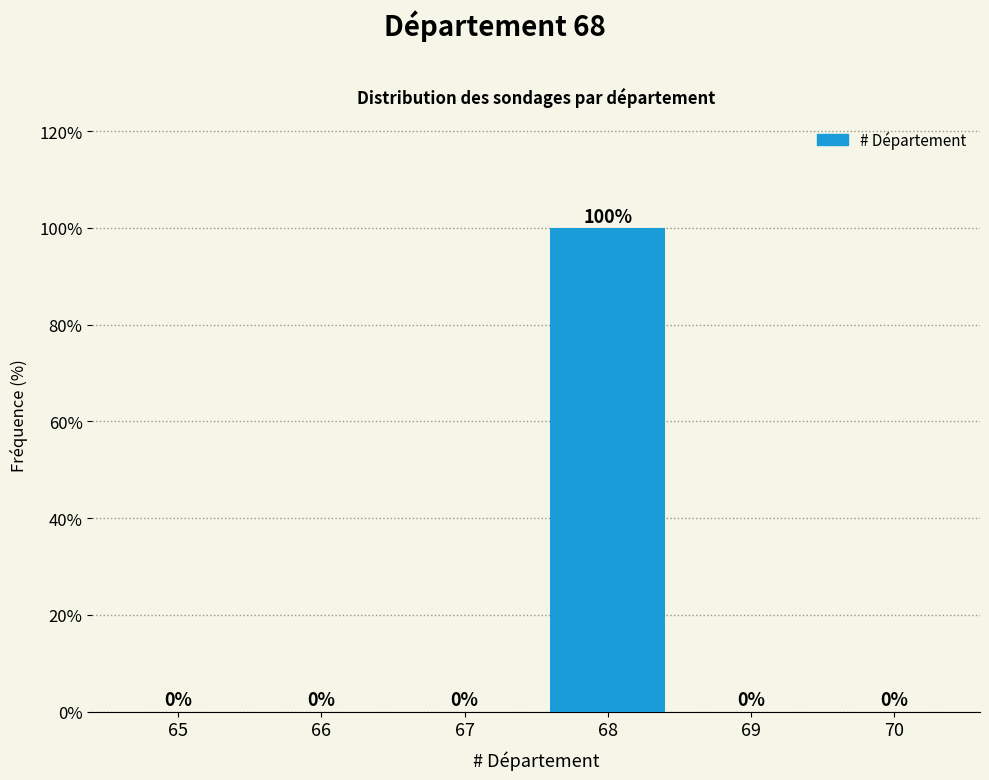

Reading right to left, what are all the values shown in this chart?

70=0	69=0	68=100	67=0	66=0	65=0